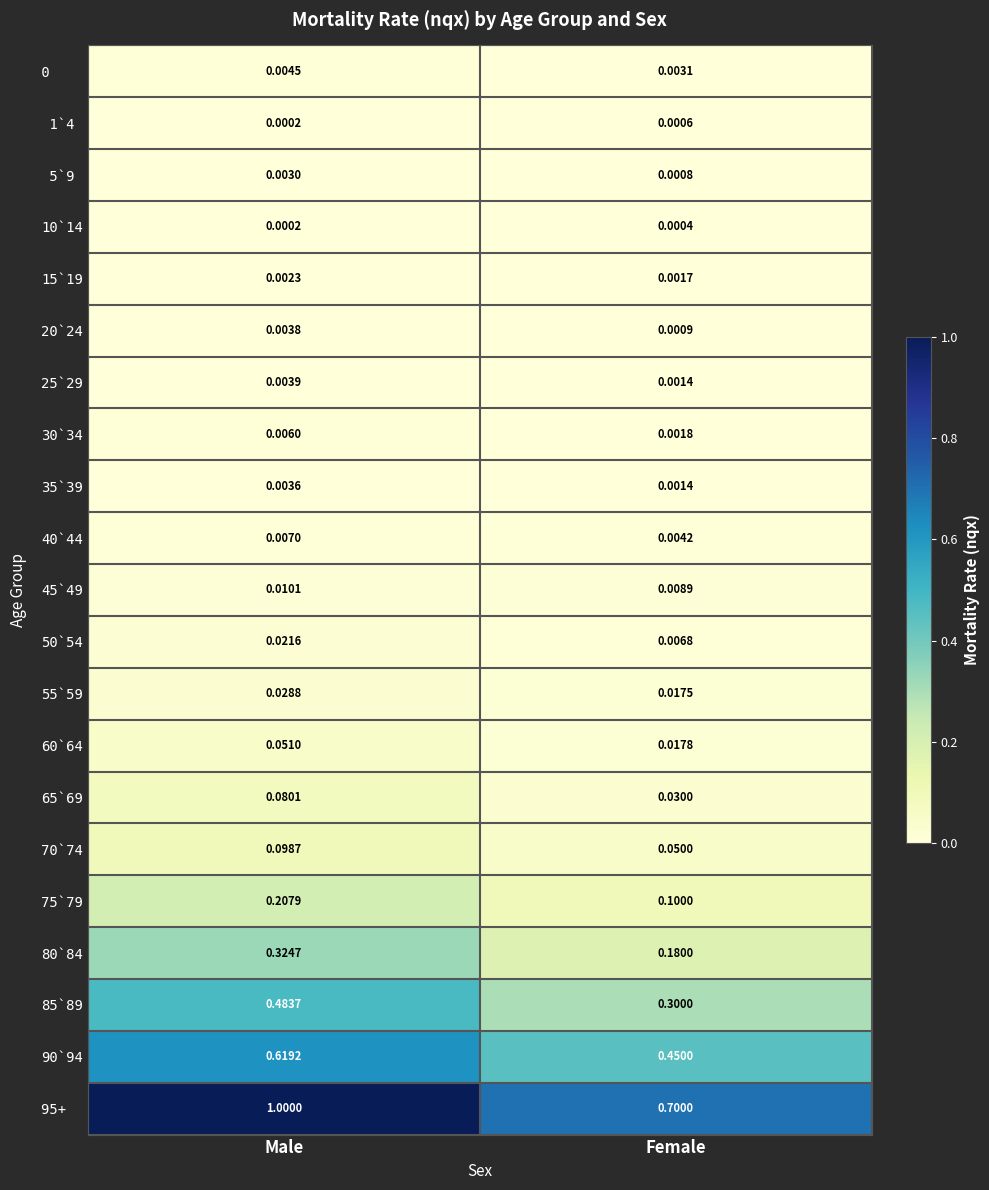

List the labels in order of 25`29 value, largest first.

Male, Female